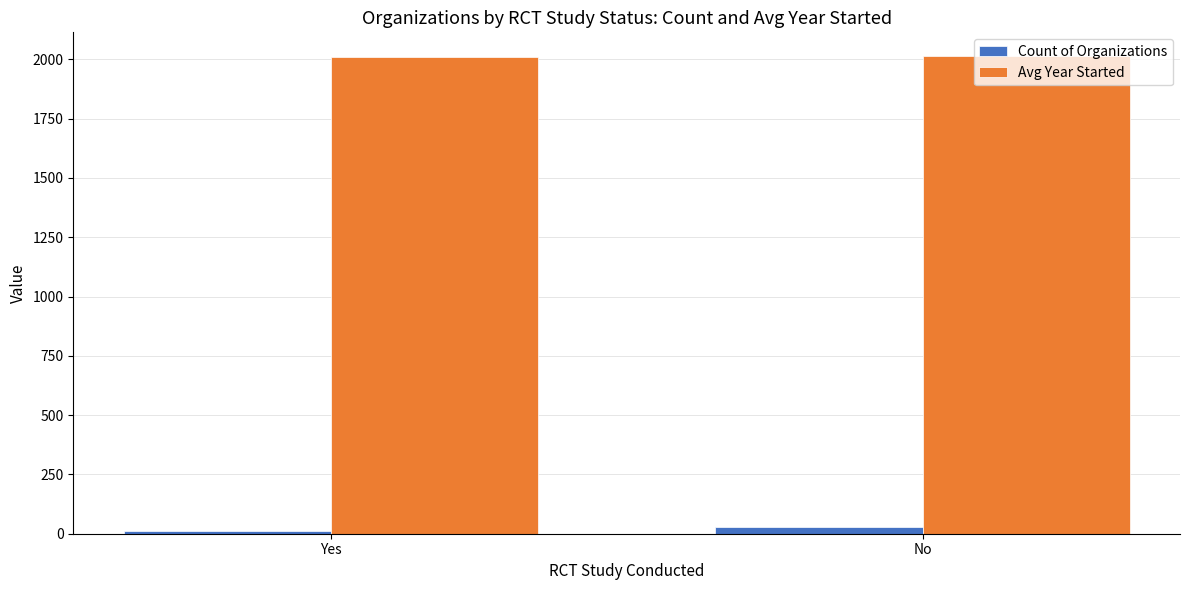

What is the total value across all series at No?

2042.0